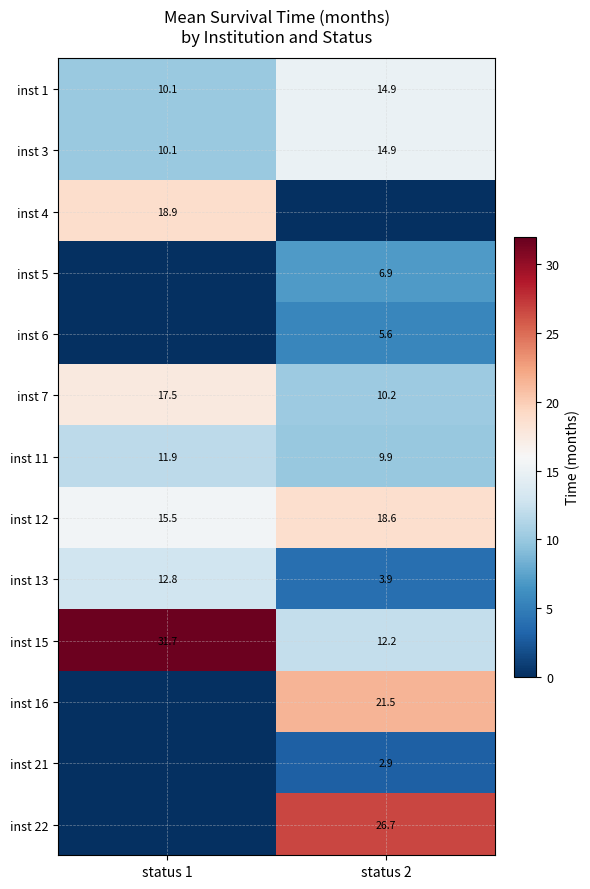

What is the sum of the inst 15 values at status 1 and status 2?

43.9